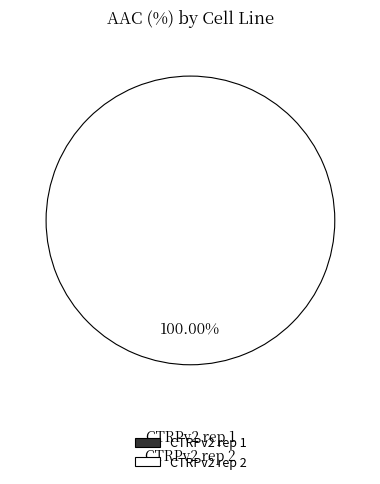

Which category has the biggest portion of the pie?

CTRPv2 rep 2